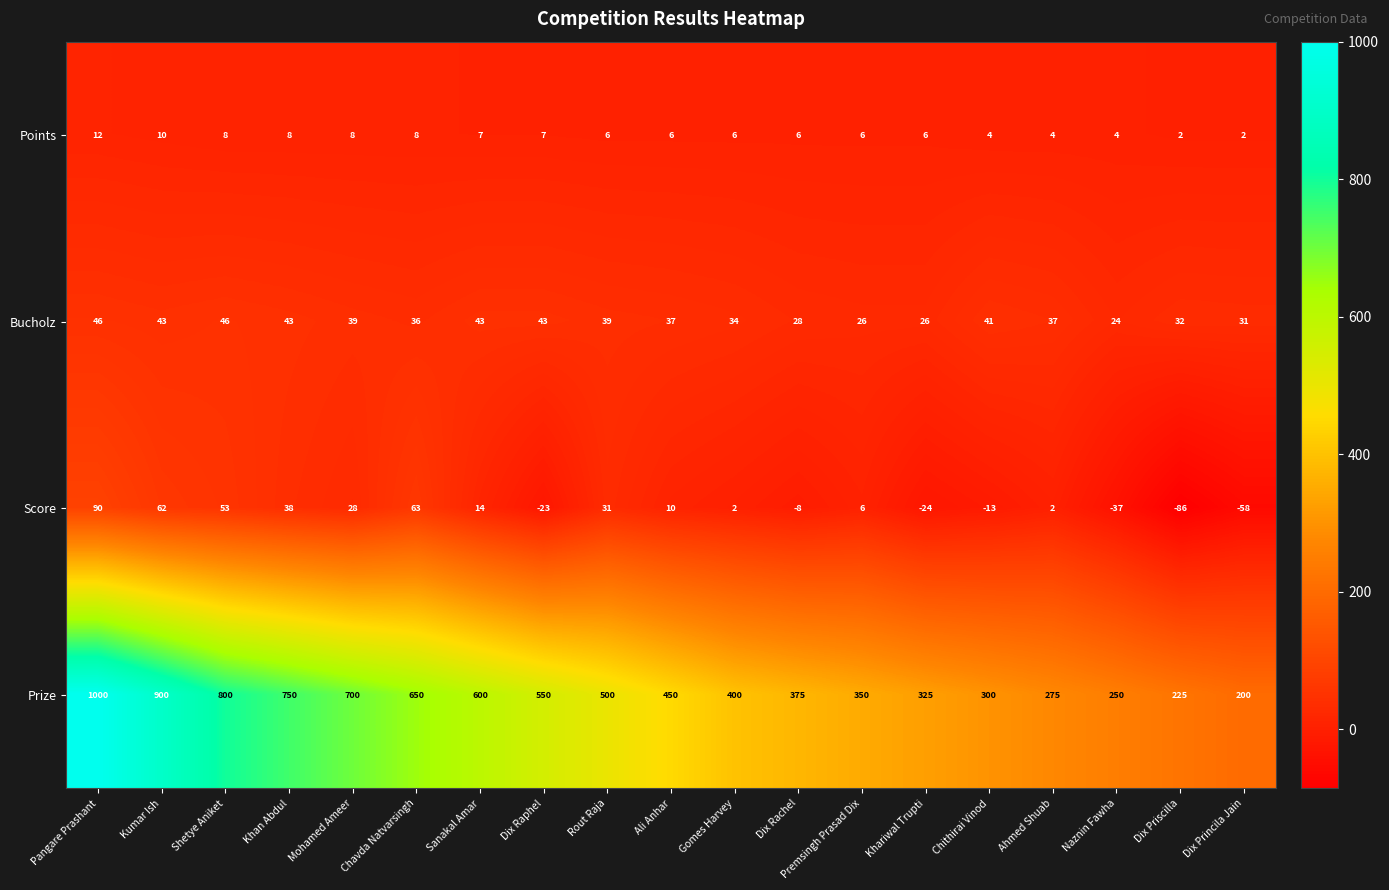

What is the greatest value displayed?

1000